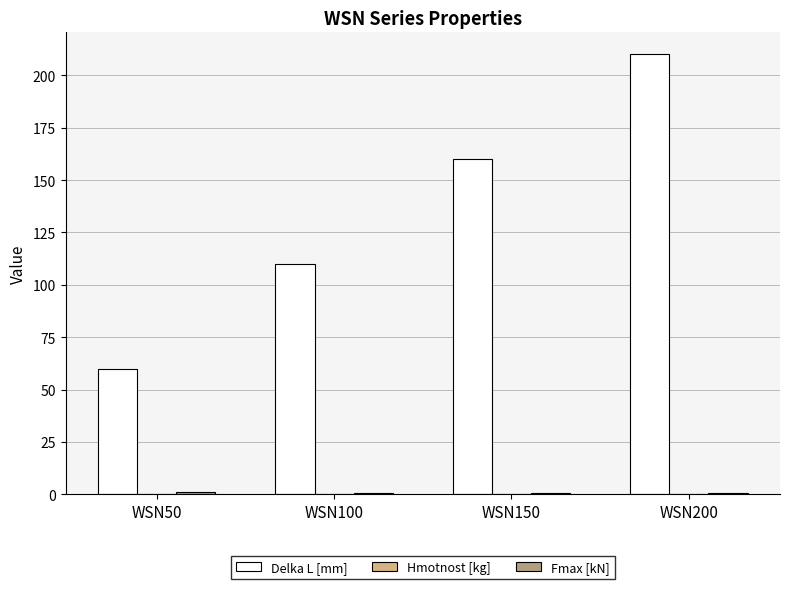

The Delka L [mm] series shows 98.1 at WSN50. True or false?

False